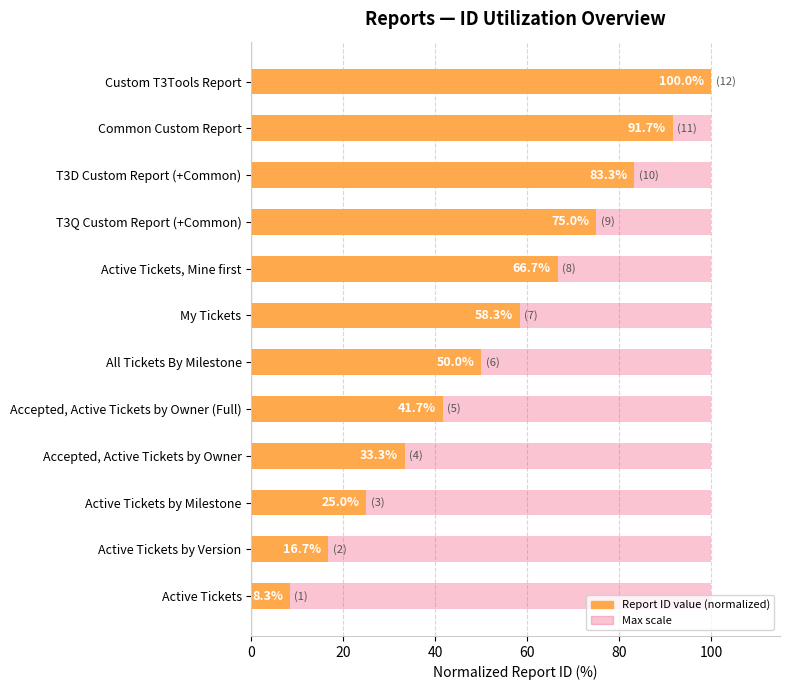

Reading left to right, list all the values displayed in this chart.

100.0	91.7	83.3	75.0	66.7	58.3	50.0	41.7	33.3	25.0	16.7	8.3